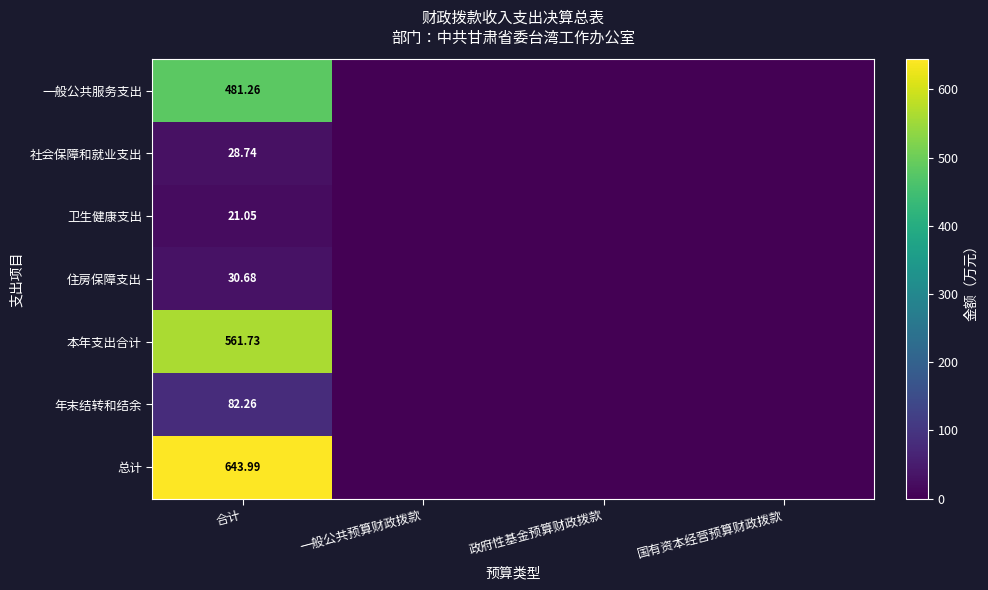

Rank the series at 合计 from highest to lowest value.

总计, 本年支出合计, 一般公共服务支出, 年末结转和结余, 住房保障支出, 社会保障和就业支出, 卫生健康支出